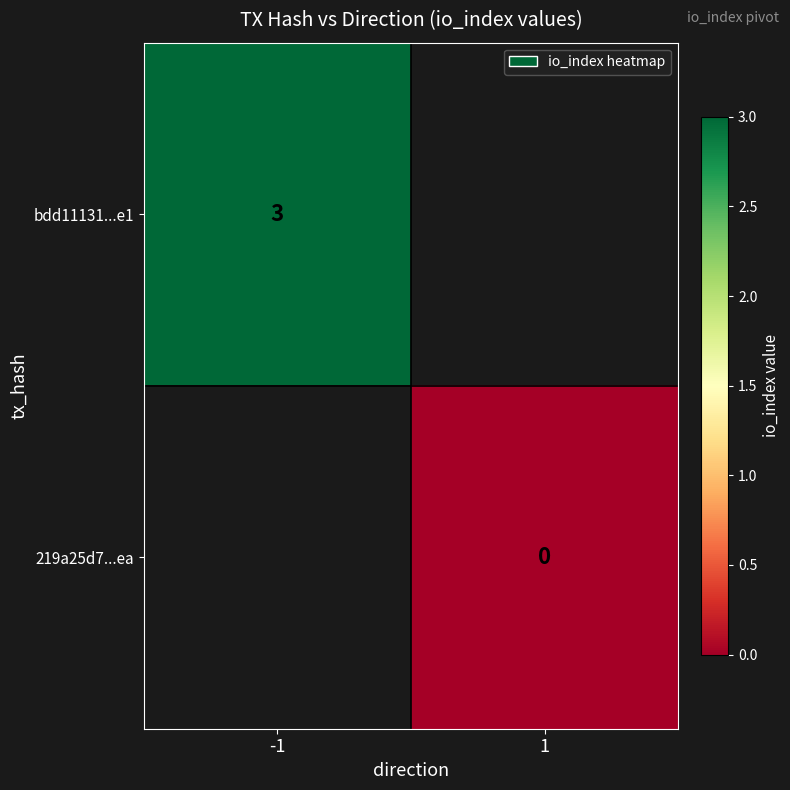

The value of bdd11131...e1 at -1 is 5. True or false?

False